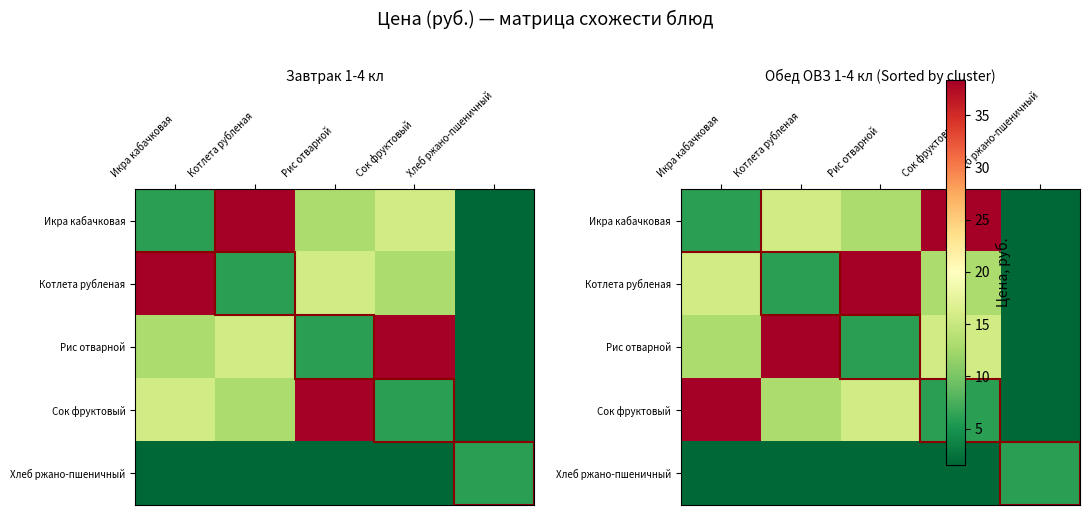

What is the spread (max minus min) of values at Сок фруктовый?

36.8